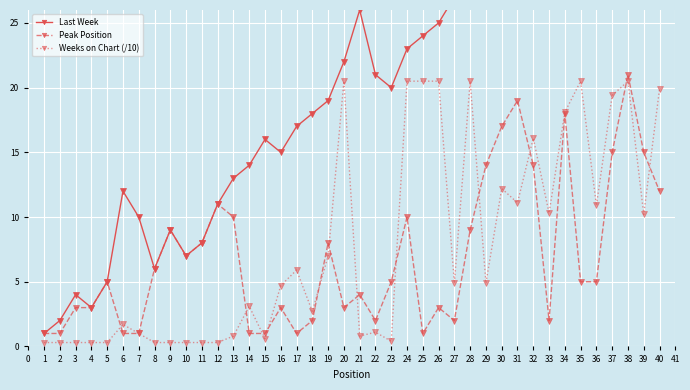

Where does the Weeks on Chart (/10) series first go above 4?

16